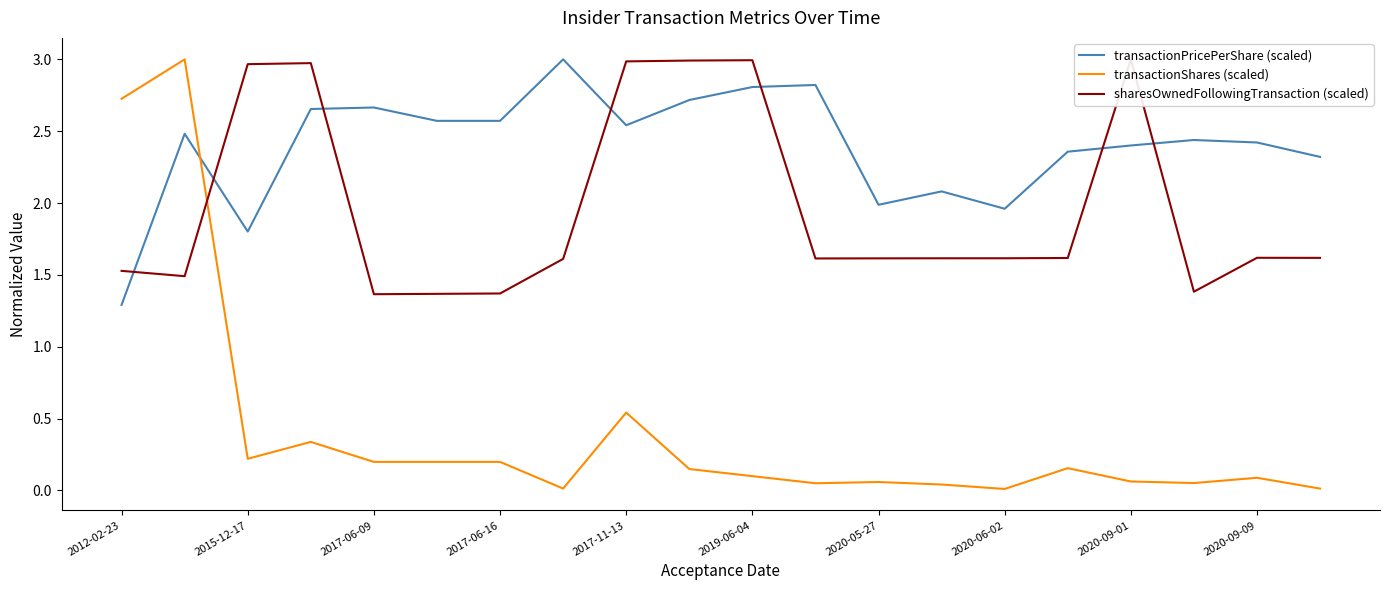

Reading right to left, list all the values displayed in this chart.

transactionPricePerShare (scaled): 2.3	2.4	2.4	2.4	2.4	2.0	2.1	2.0	2.8	2.8	2.7	2.5	3.0	2.6	2.6	2.7	2.7	1.8	2.5	1.3
transactionShares (scaled): 0.0	0.1	0.1	0.1	0.2	0.0	0.0	0.1	0.0	0.1	0.1	0.5	0.0	0.2	0.2	0.2	0.3	0.2	3.0	2.7
sharesOwnedFollowingTransaction (scaled): 1.6	1.6	1.4	3.0	1.6	1.6	1.6	1.6	1.6	3.0	3.0	3.0	1.6	1.4	1.4	1.4	3.0	3.0	1.5	1.5